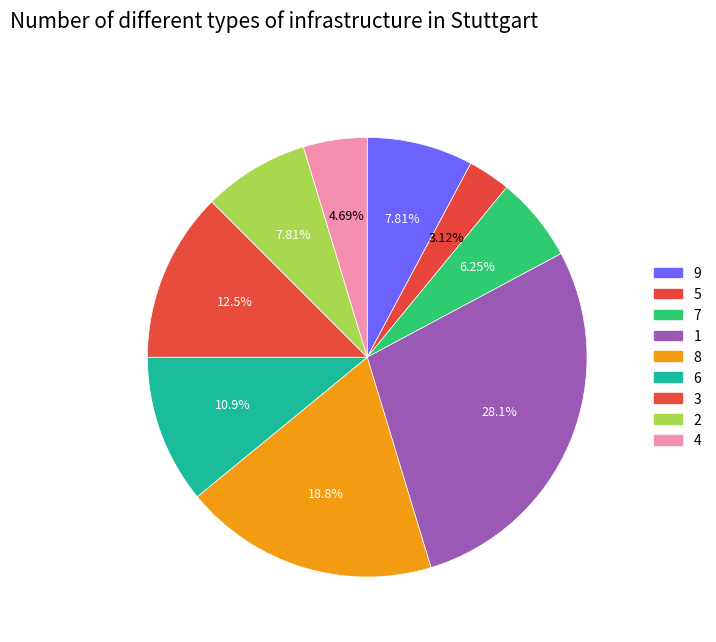

How many segments does this pie chart have?

9